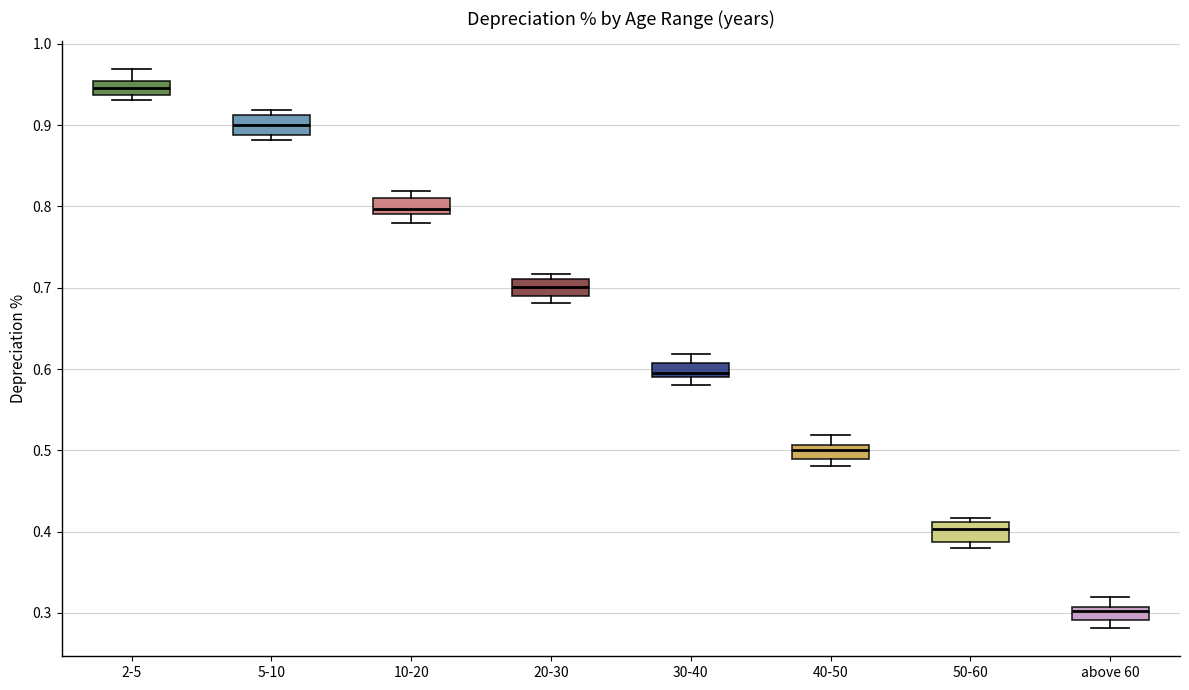

Reading left to right, read every box against the y-axis: the position of its median line, the range the box covers, and the ends of its whiskers. The values are not printed on the chart, so give them approximately, as read against the axis.

2-5: median 0.95 (inside the box), box 0.94 to 0.95, whiskers 0.93 to 0.97
5-10: median 0.90, box 0.89 to 0.91, whiskers 0.88 to 0.92
10-20: median 0.80, box 0.79 to 0.81, whiskers 0.78 to 0.82
20-30: median 0.70, box 0.69 to 0.71, whiskers 0.68 to 0.72
30-40: median 0.60, box 0.59 to 0.61, whiskers 0.58 to 0.62
40-50: median 0.50, box 0.49 to 0.51, whiskers 0.48 to 0.52
50-60: median 0.40, box 0.39 to 0.41, whiskers 0.38 to 0.42
above 60: median 0.30, box 0.29 to 0.31, whiskers 0.28 to 0.32